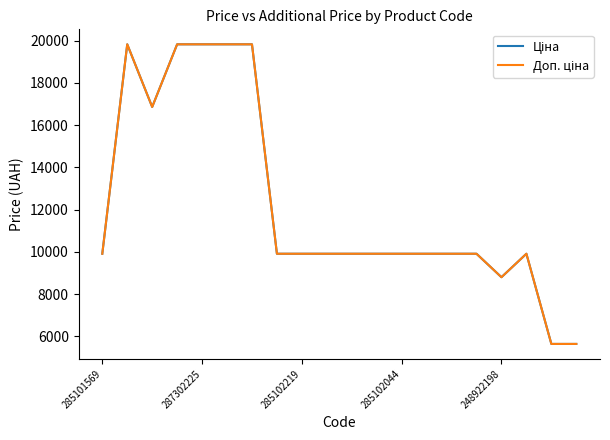

Reading right to left, list all the values displayed in this chart.

Ціна: 5636.0	5636.0	9908.5	8797.6	9908.5	9908.5	9908.5	9908.5	9908.5	9908.5	9908.5	9908.5	9908.5	19831.1	19831.1	19831.1	19831.1	16863.2	19831.1	9908.5
Доп. ціна: 5636.0	5636.0	9908.5	8797.6	9908.5	9908.5	9908.5	9908.5	9908.5	9908.5	9908.5	9908.5	9908.5	19831.1	19831.1	19831.1	19831.1	16863.2	19831.1	9908.5